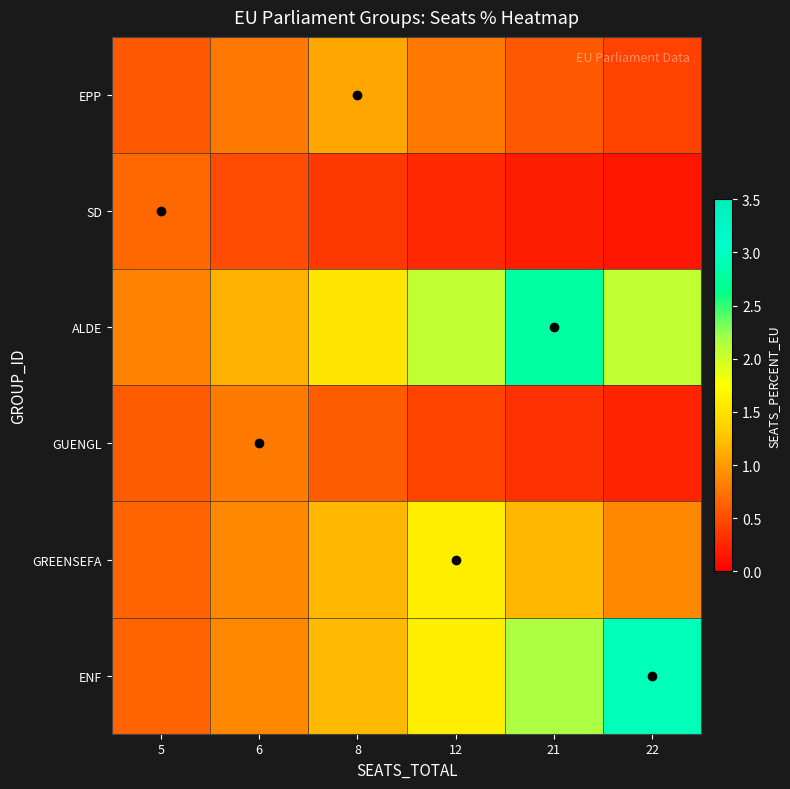

At which category is the sum across all series the highest?

21